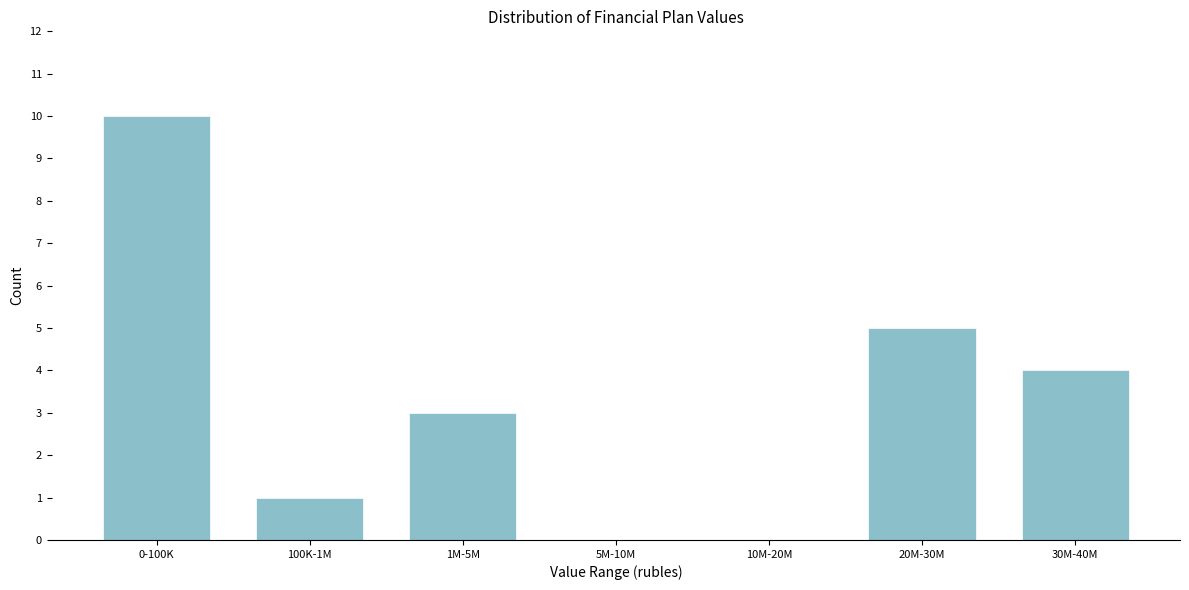

Reading right to left, extract all data points from this chart.

30M-40M=4	20M-30M=5	10M-20M=0	5M-10M=0	1M-5M=3	100K-1M=1	0-100K=10